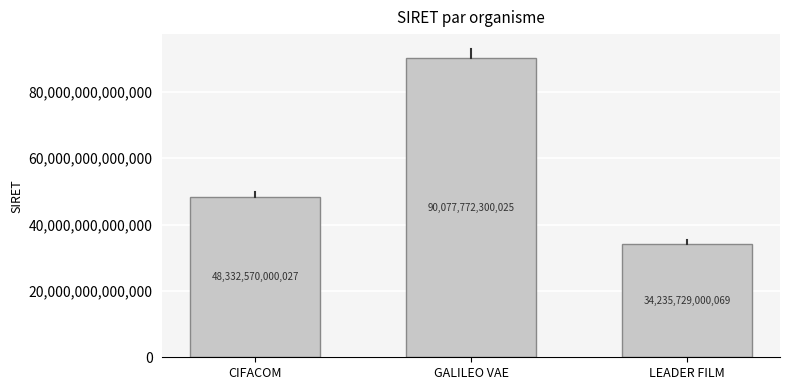

What position from the right is GALILEO VAE?

2